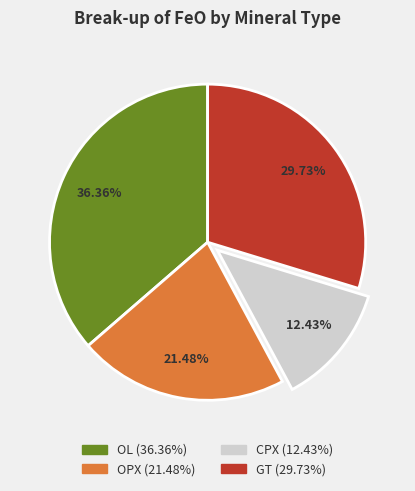

Does any single category account for the majority?

No